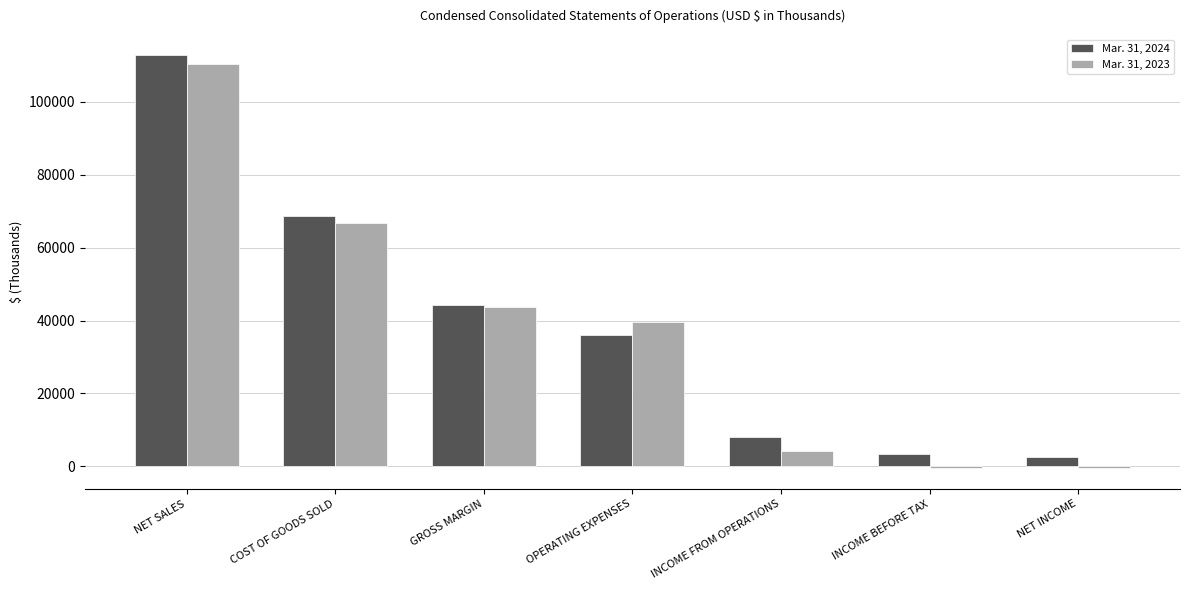

Are the bars grouped side by side (vs. stacked)?

Yes